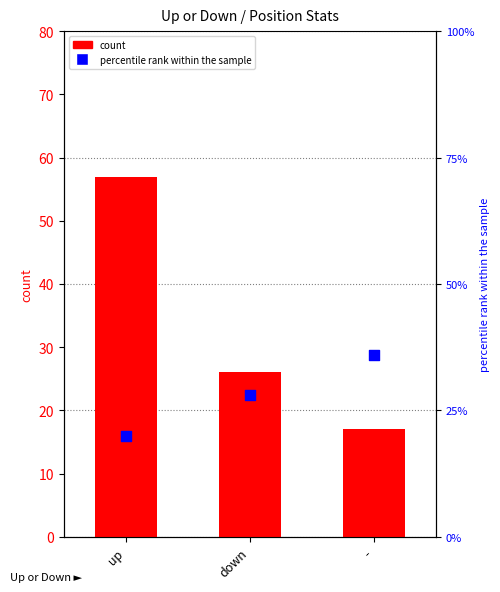

Which series has the largest Y range (max minus min)?

count